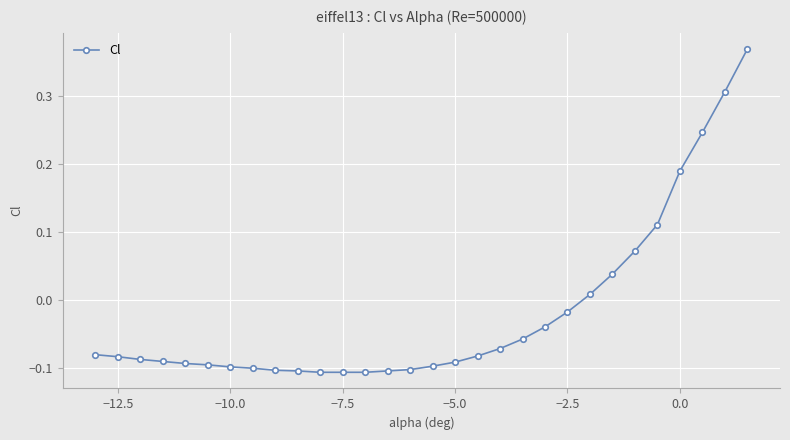

What is the sum of all values?

-0.6